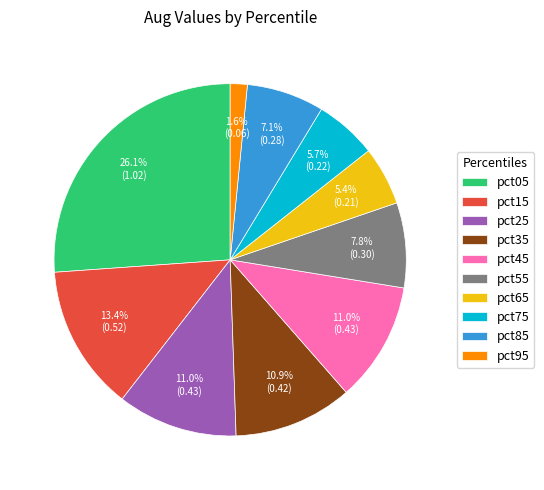

What percentage do pct85 and pct45 together represent?

18.1%